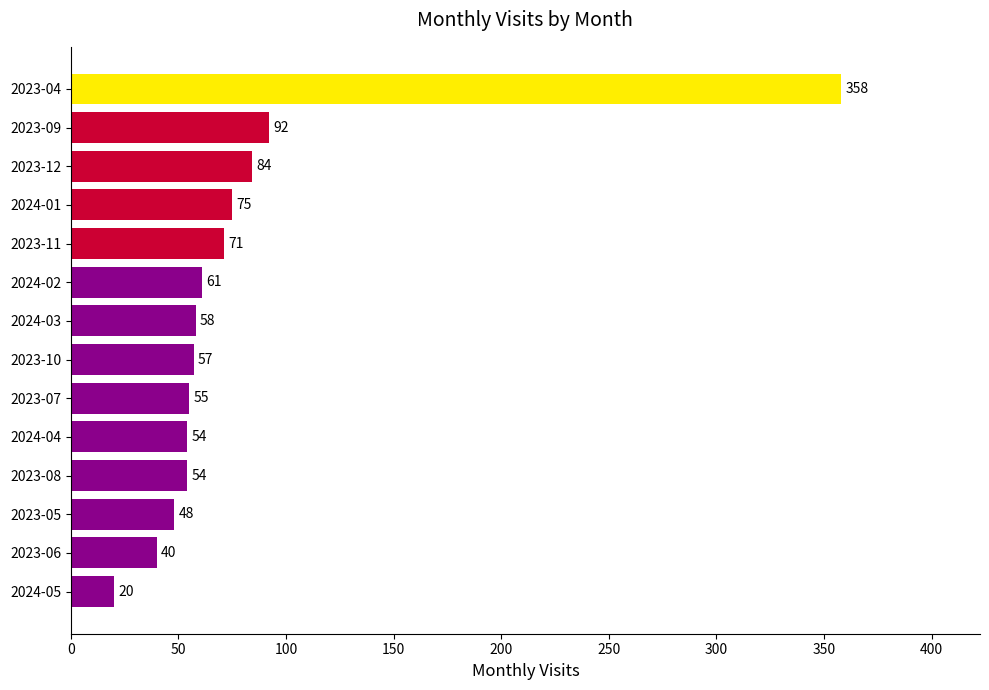

What is the smallest value displayed?

20